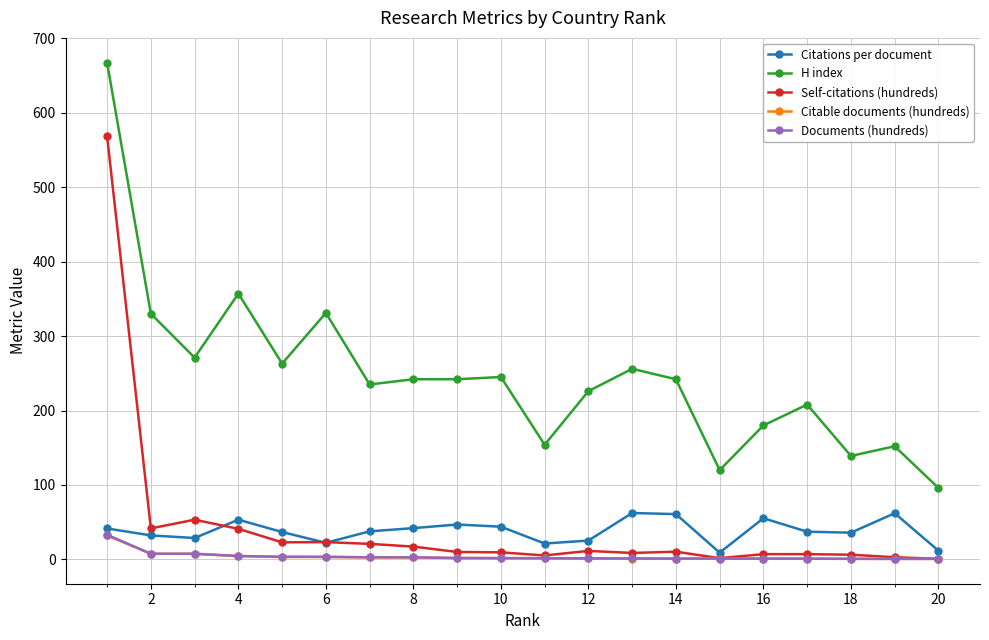

True or false: H index and Self-citations (hundreds) cross at least once.

False